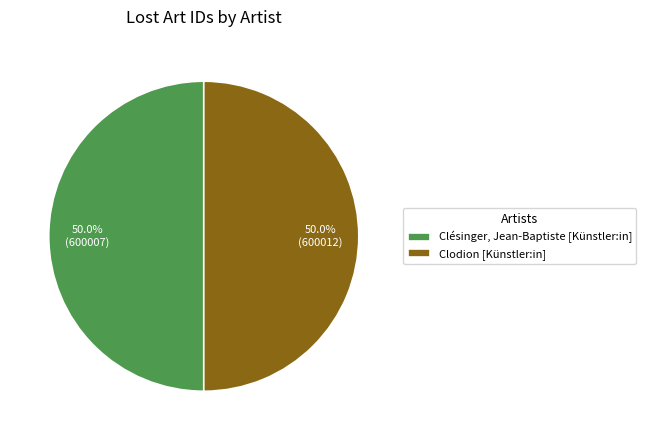

What is the ratio of the value at Clodion [Künstler:in] to the value at Clésinger, Jean-Baptiste [Künstler:in]?

1.0